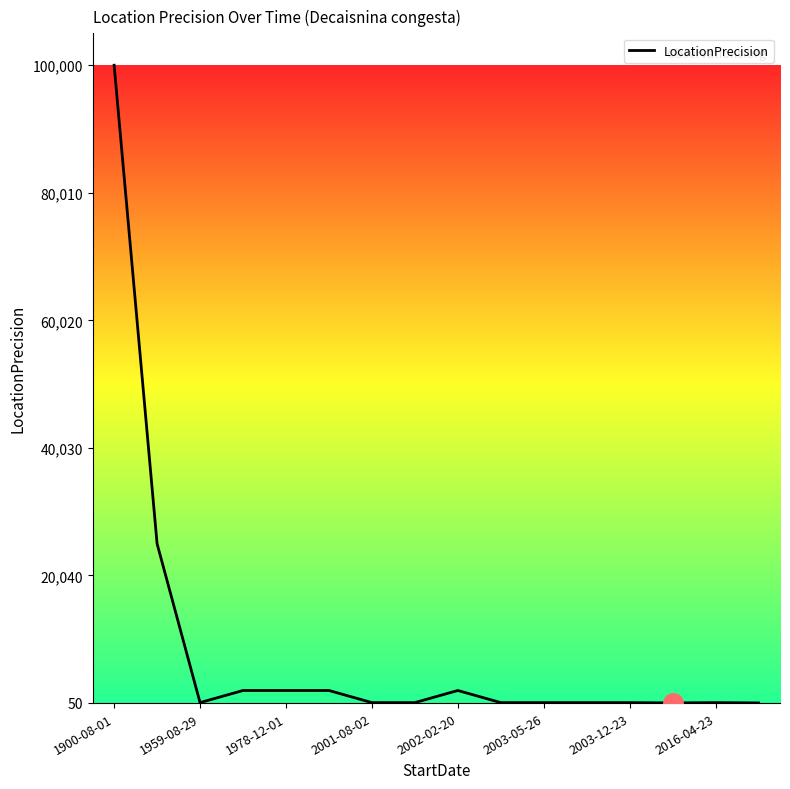

What is the maximum value shown in the chart?

100000